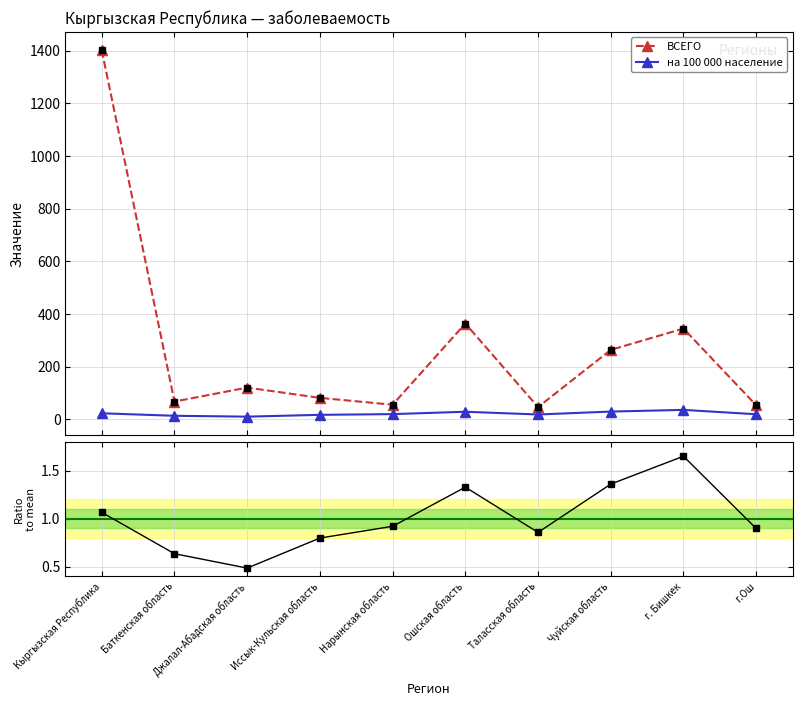

True or false: на 100 000 население has more than 1 interior local peaks.

True